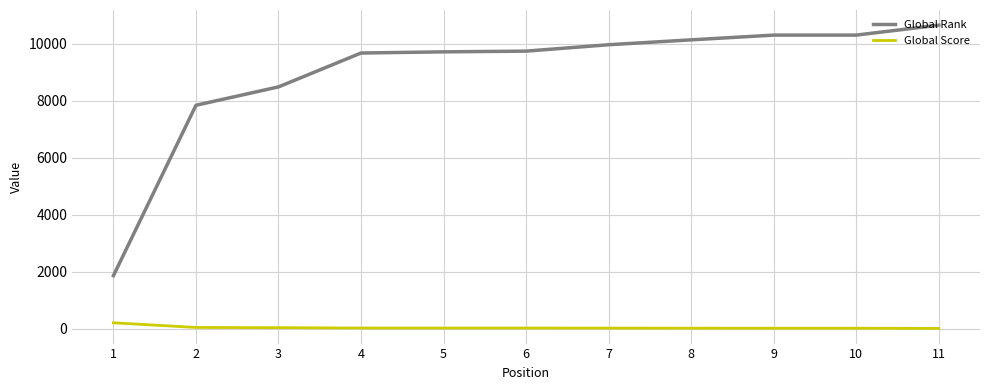

What is the lowest value of the Global Rank series?

1863